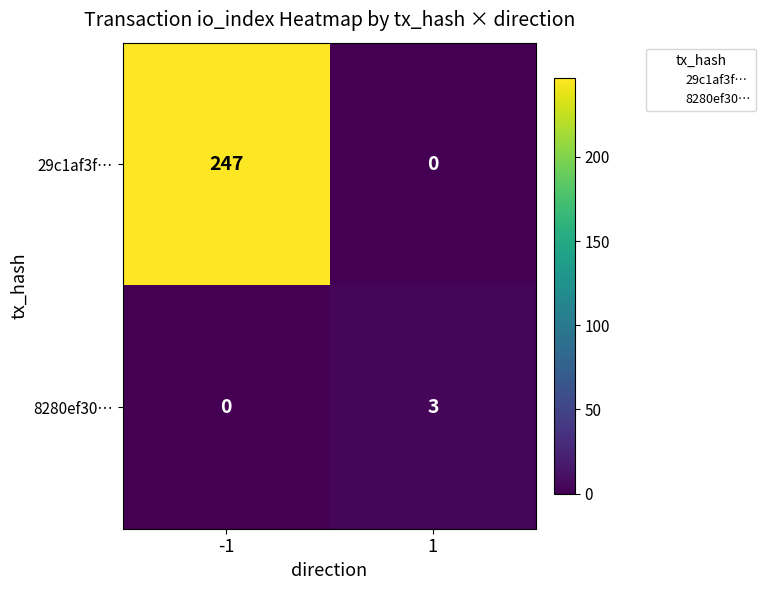

What is the difference between the 29c1af3f… values at -1 and 1?

247